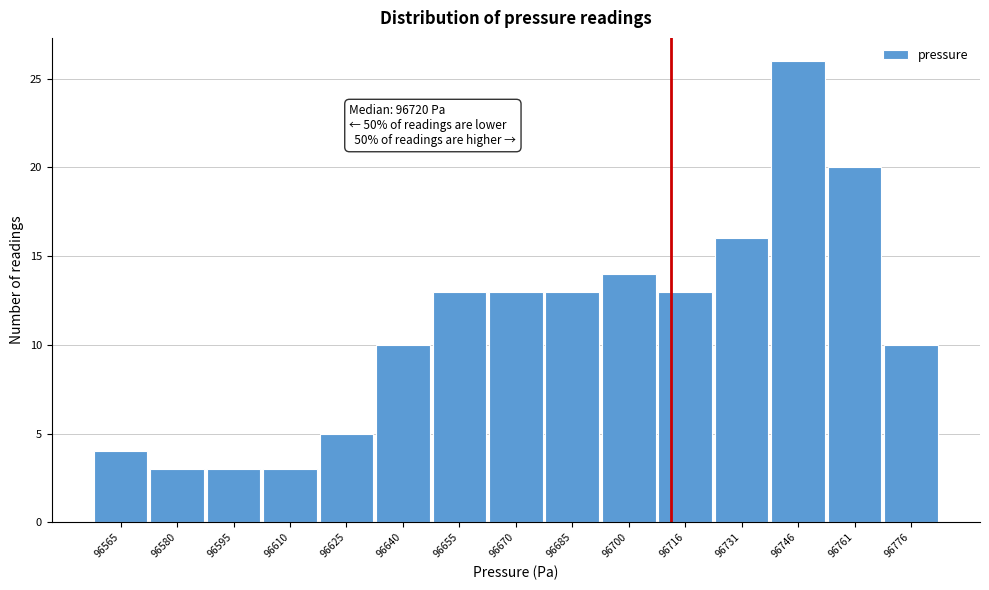

Reading right to left, transcribe all the data shown in this chart.

10	20	26	16	13	14	13	13	13	10	5	3	3	3	4